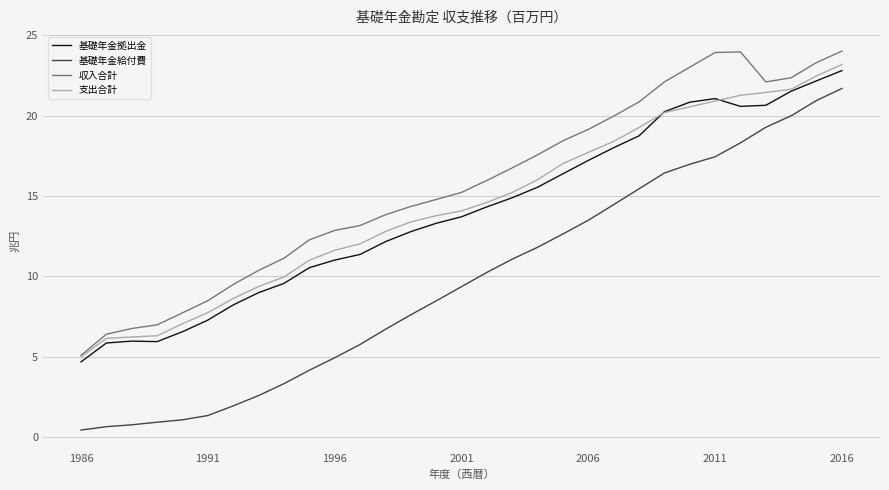

Does the chart have visible grid lines?

Yes